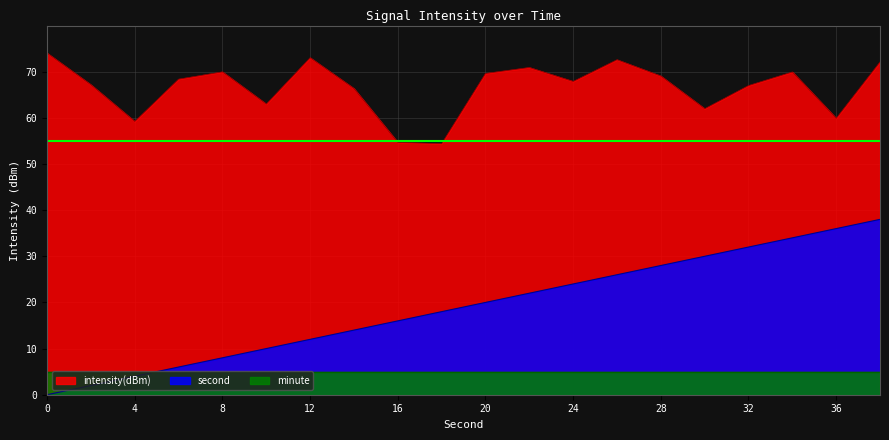

True or false: intensity(dBm) and second cross at least once.

False